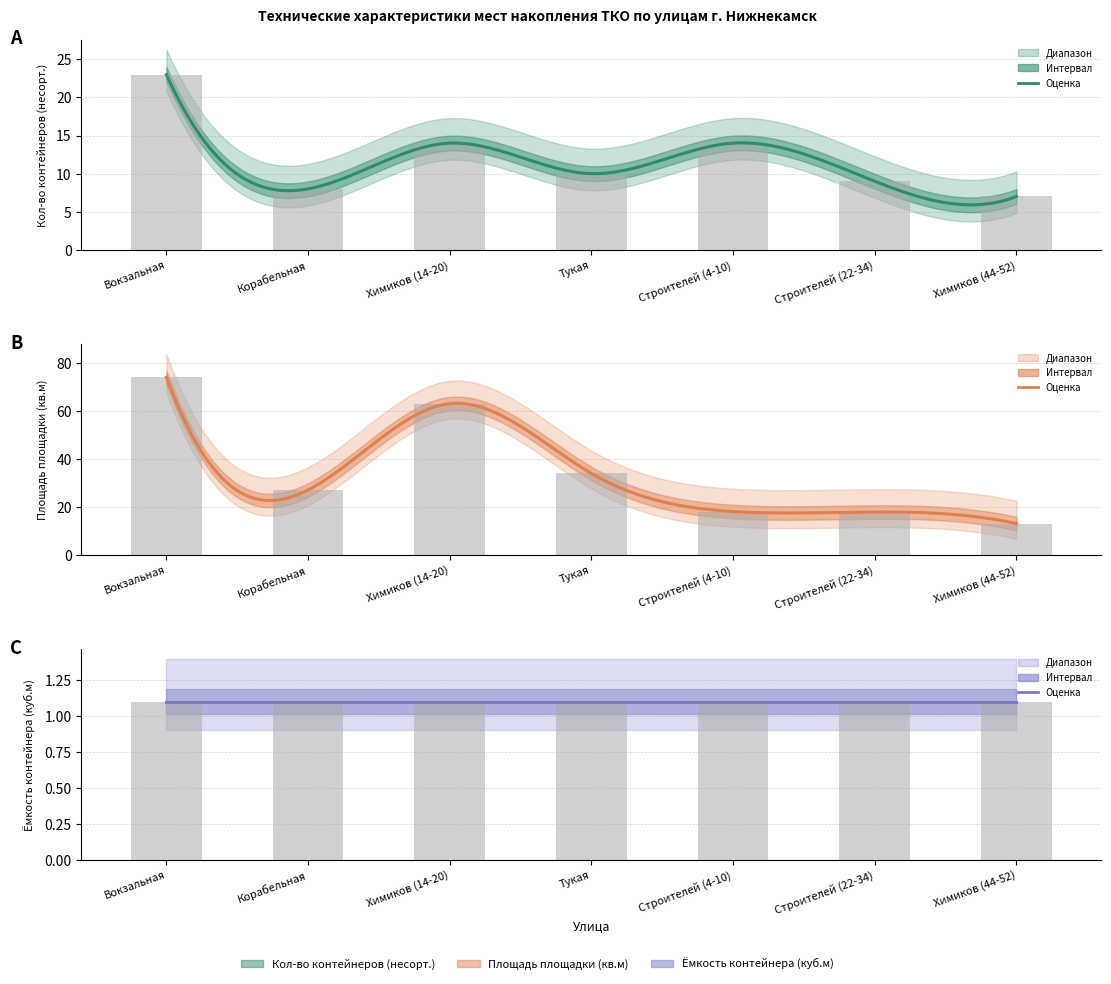

How many data points does each series have?

7